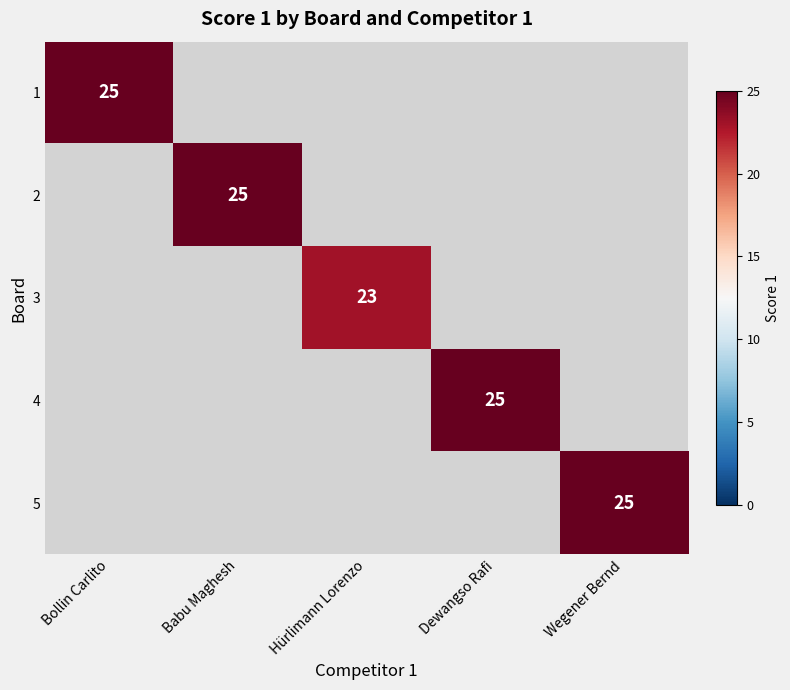

The 2 series shows 25 at Babu Maghesh. True or false?

True